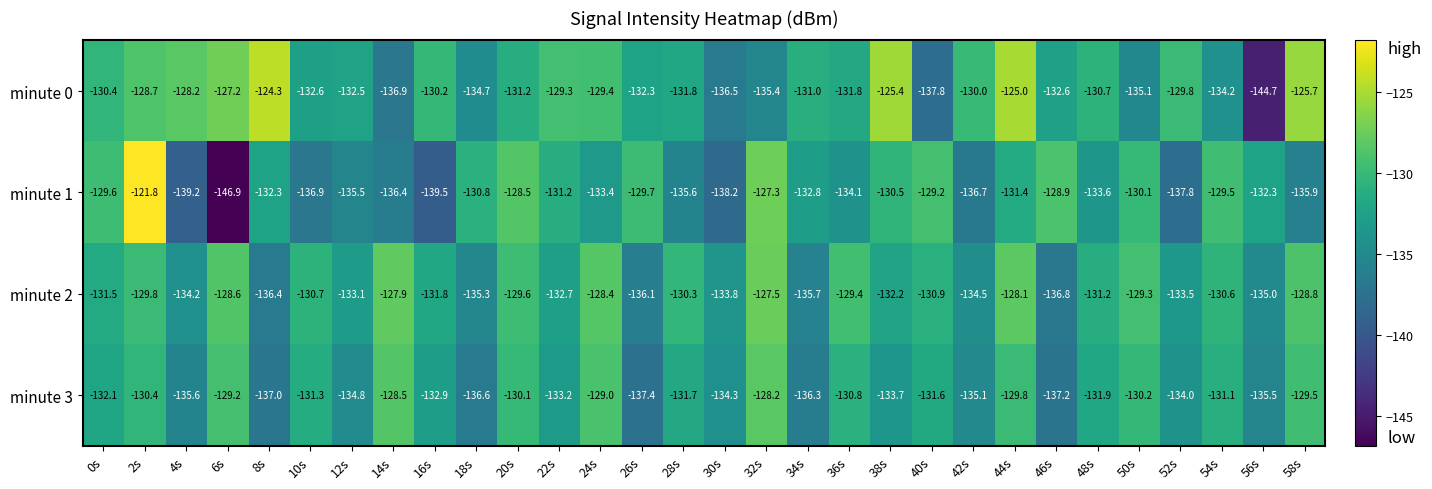

What is the difference between the maximum and minimum values in the minute 1 series?

25.1